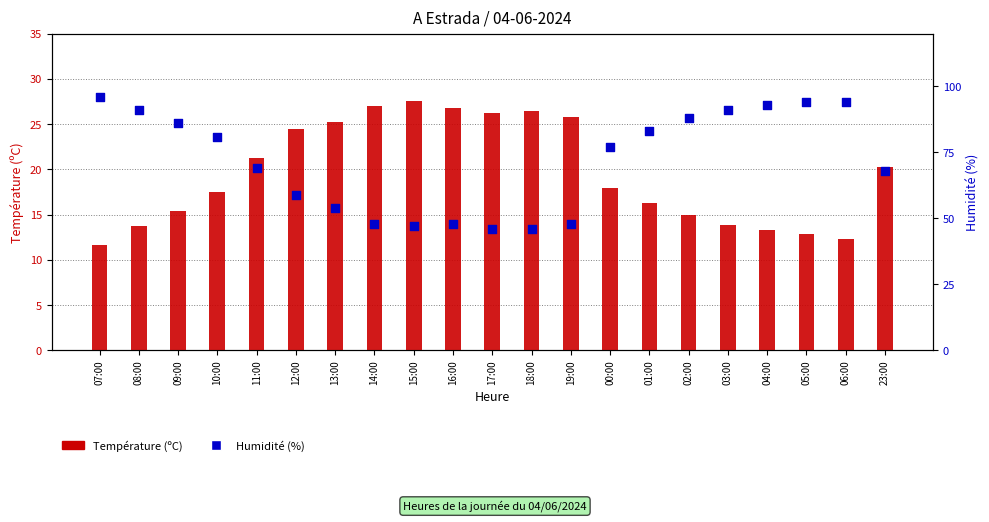

Which series has the largest total across all categories?

Humidité (%)